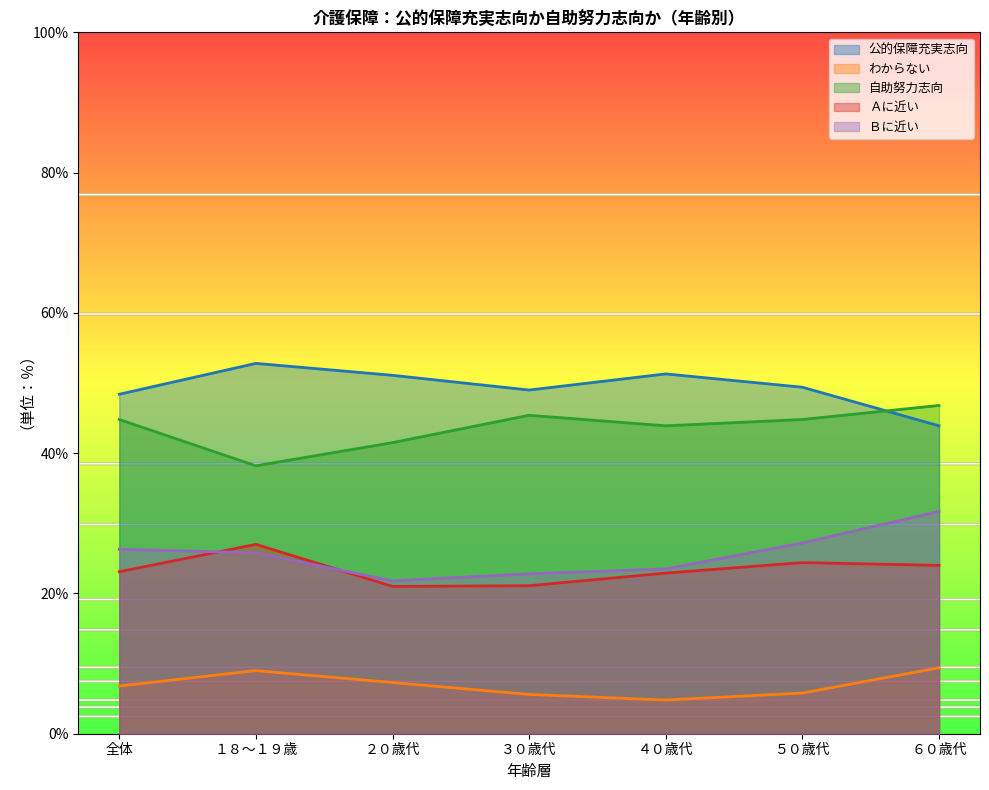

Where is the first local maximum for わからない?

１８～１９歳